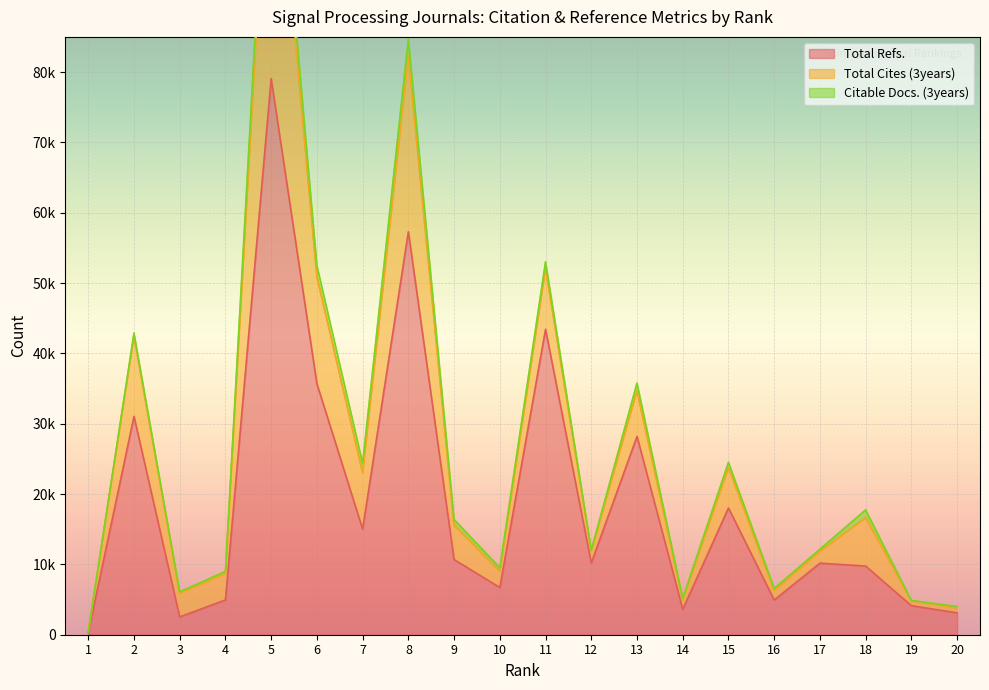

True or false: Citable Docs. (3years) and Total Refs. intersect in this chart.

False